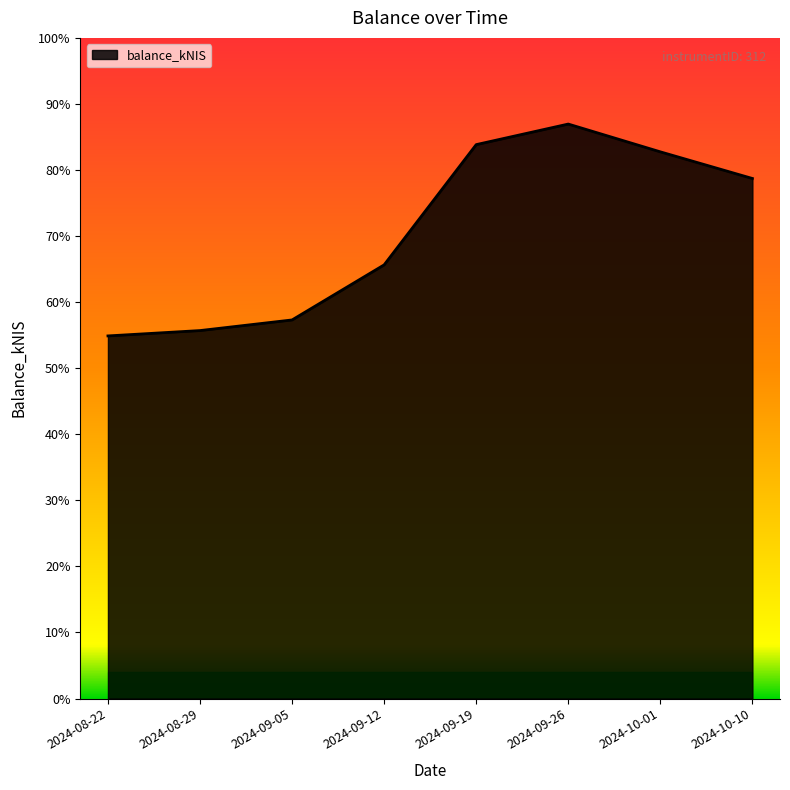

Rank the categories by value from highest to lowest.

2024-09-26, 2024-09-19, 2024-10-01, 2024-10-10, 2024-09-12, 2024-09-05, 2024-08-29, 2024-08-22